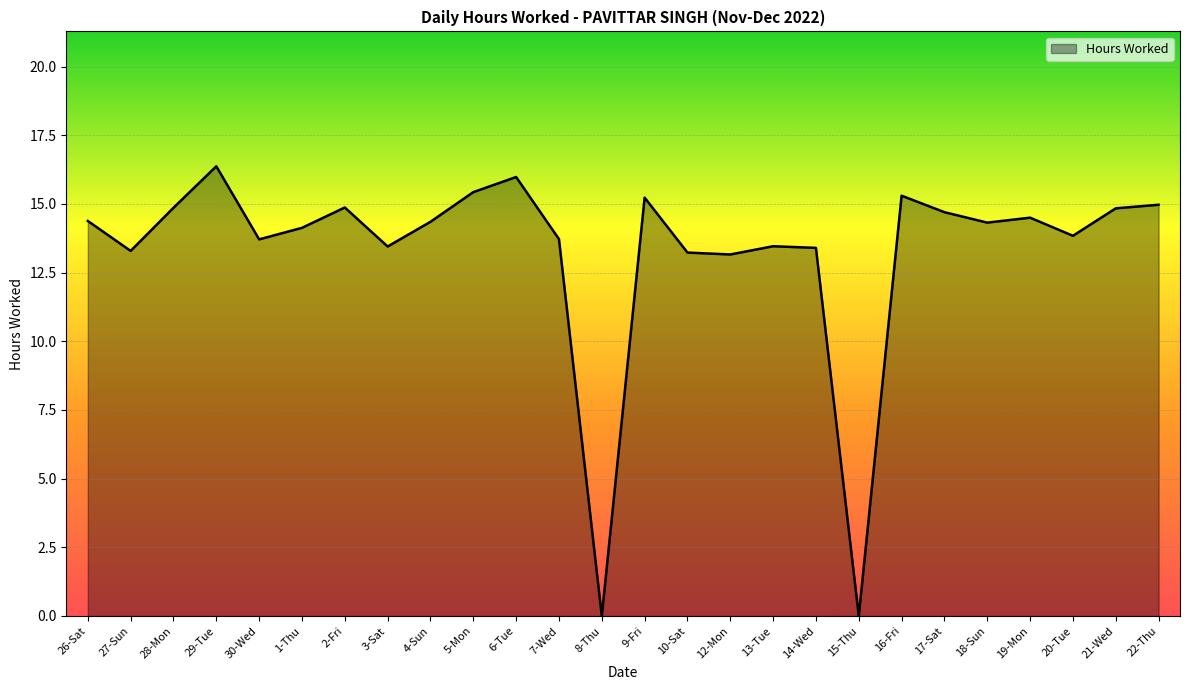

What is the difference between the maximum and minimum values?

16.4